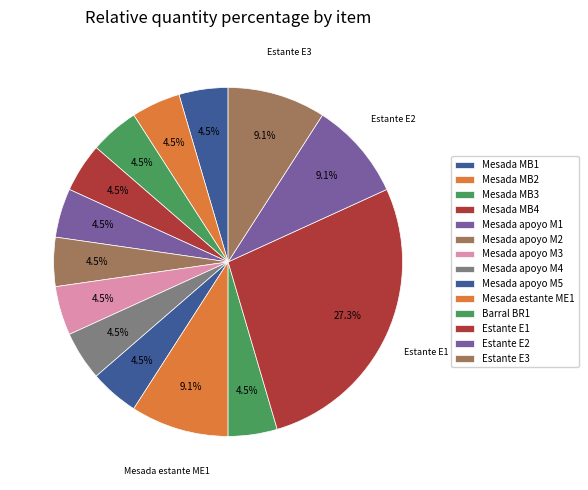

Combined, what portion of the pie is Estante E2 and Mesada apoyo M4?

13.6%